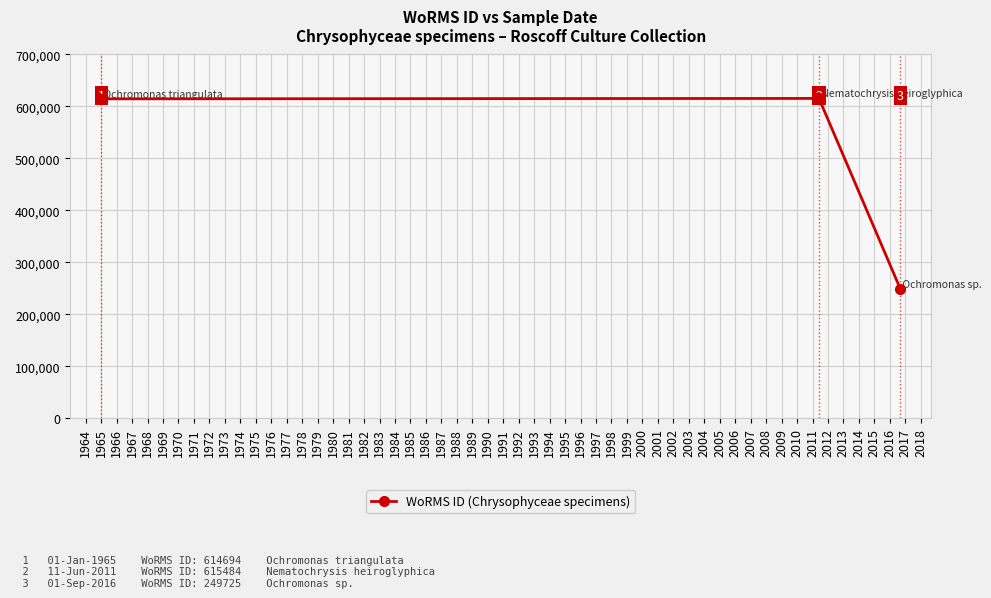

What is the greatest value displayed?

615484